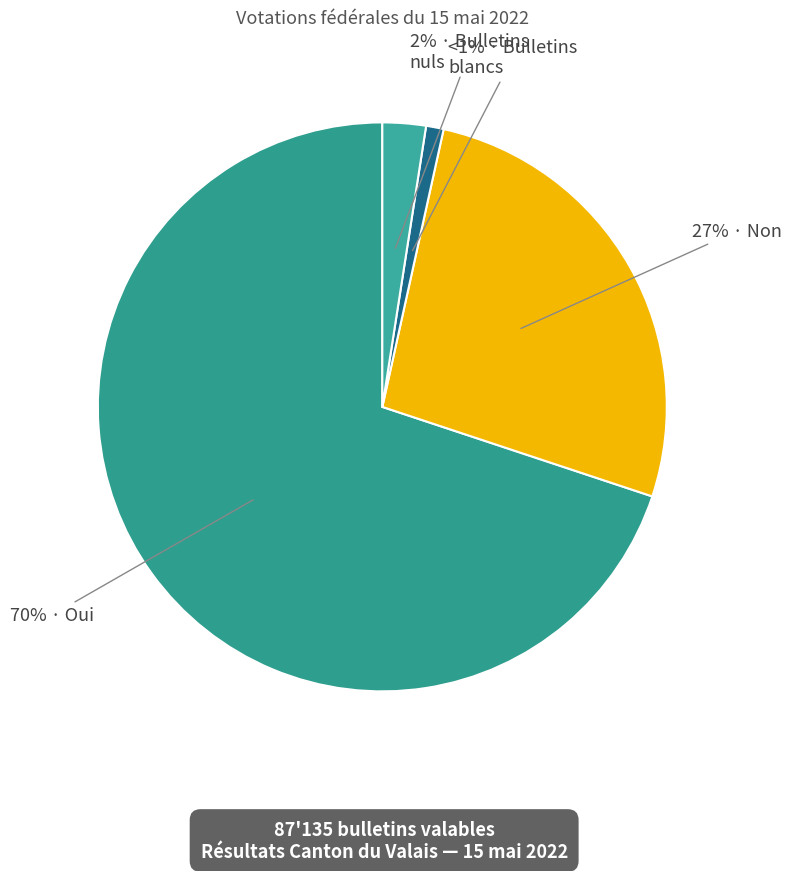

How many segments does this pie chart have?

4